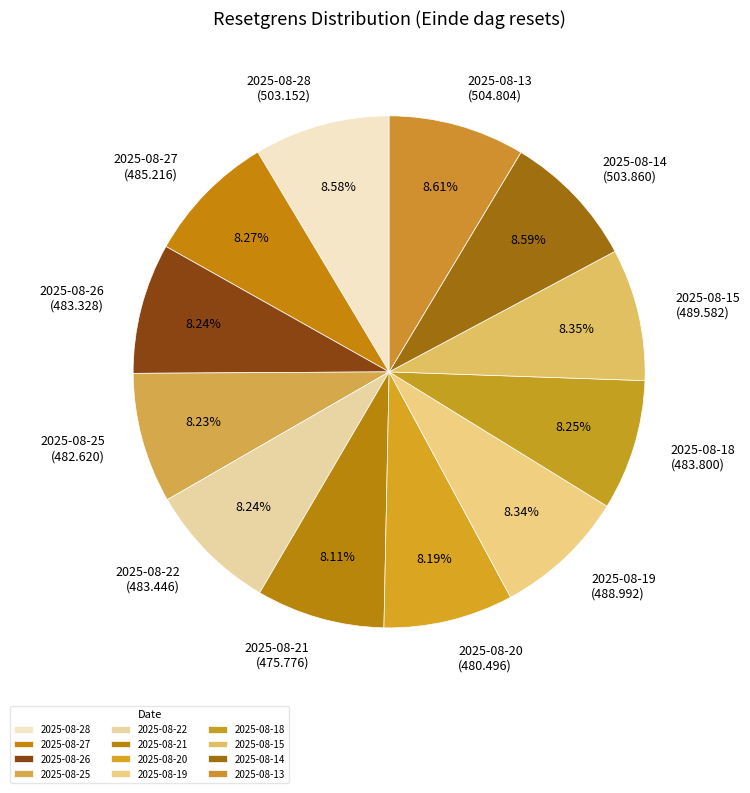

What is the ratio of the value at 2025-08-28 to the value at 2025-08-27?

1.0